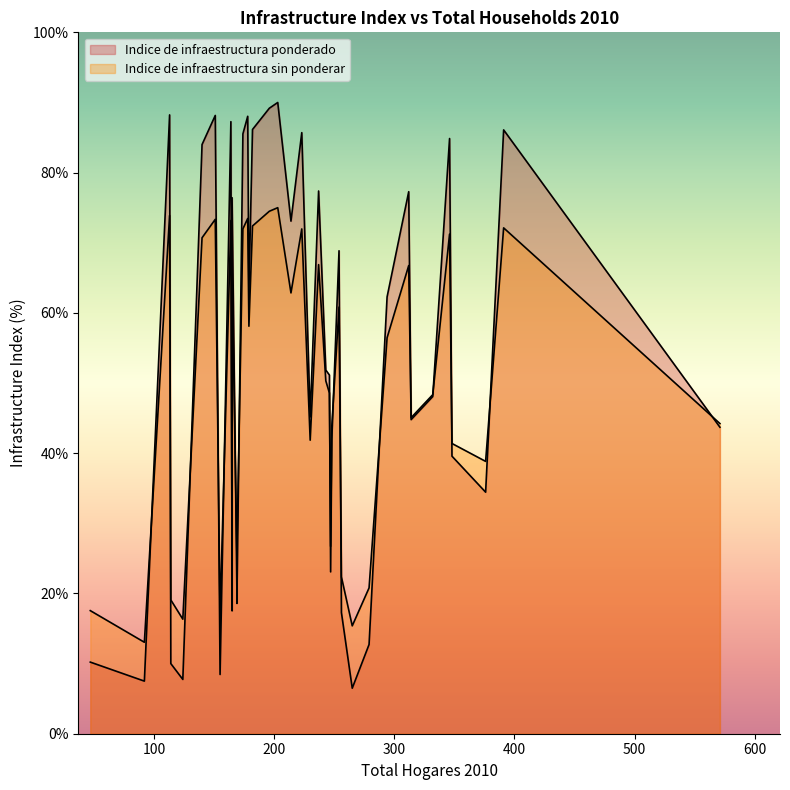

What is the greatest value displayed?

90.0